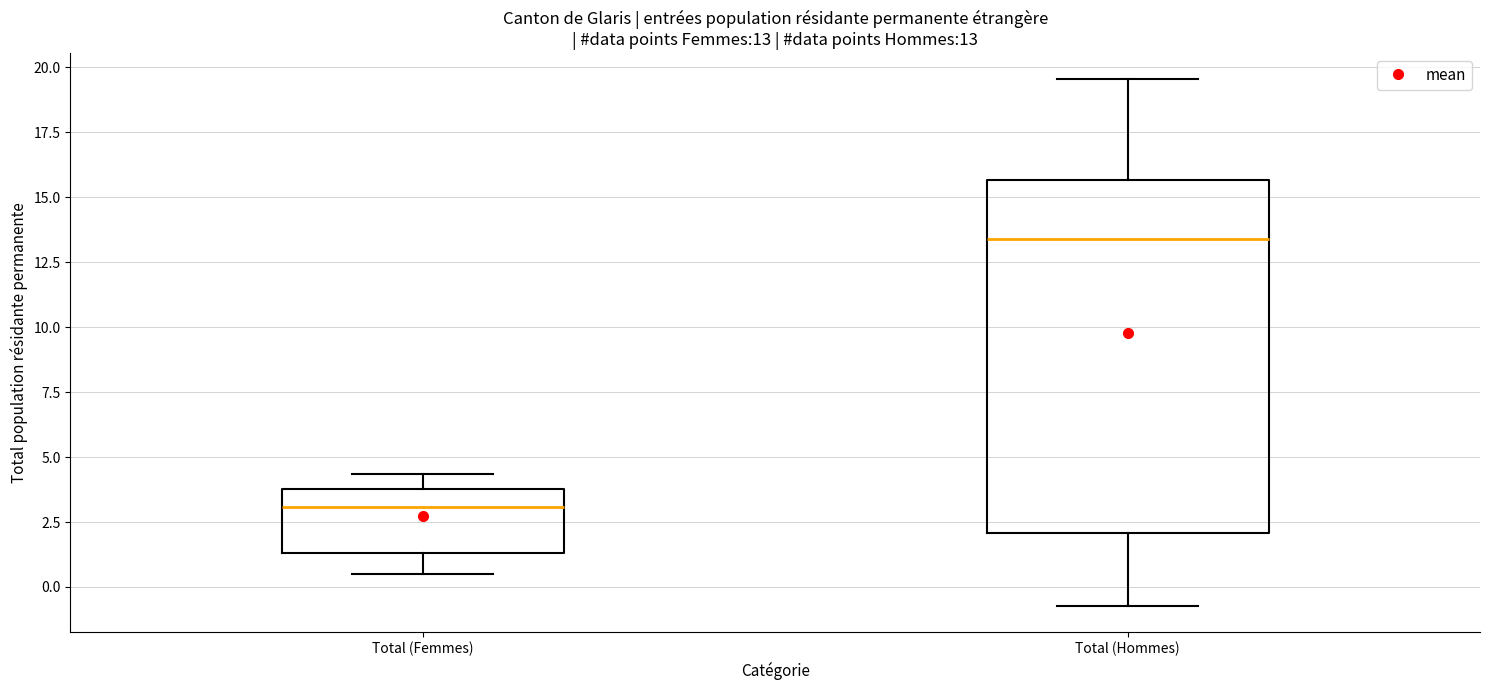

Which box's median line is the lowest?

Total (Femmes)